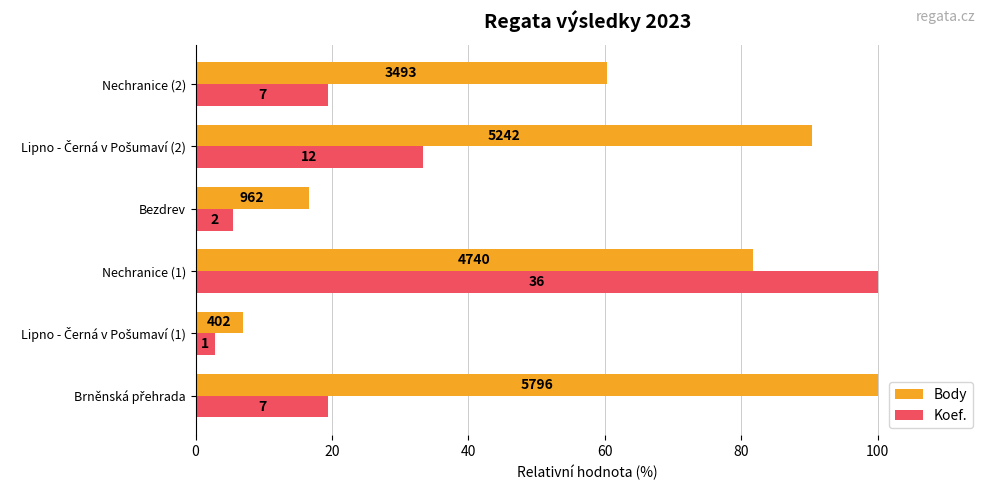

What are all the series names shown in the legend?

Body, Koef.